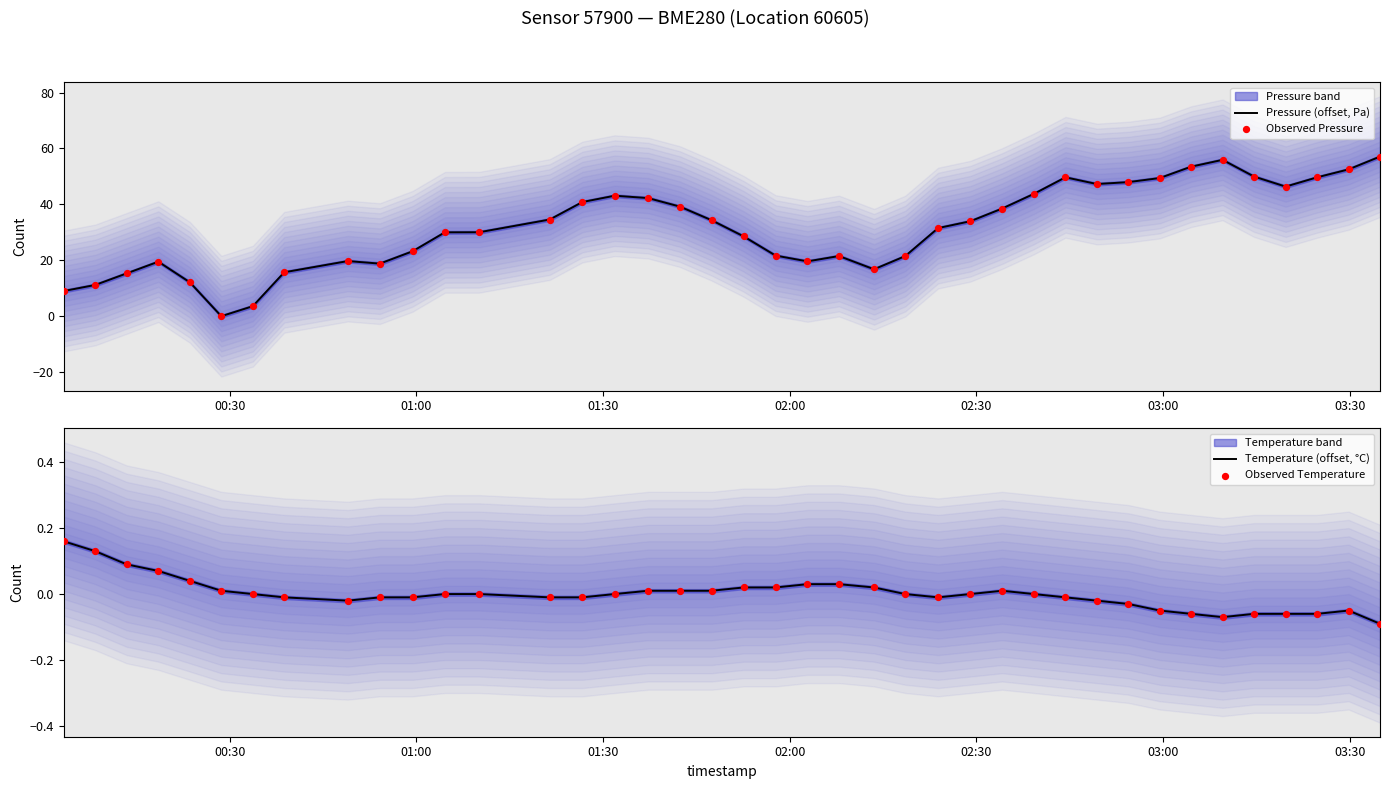

Which series has the widest spread of Y values?

Pressure (offset, Pa)